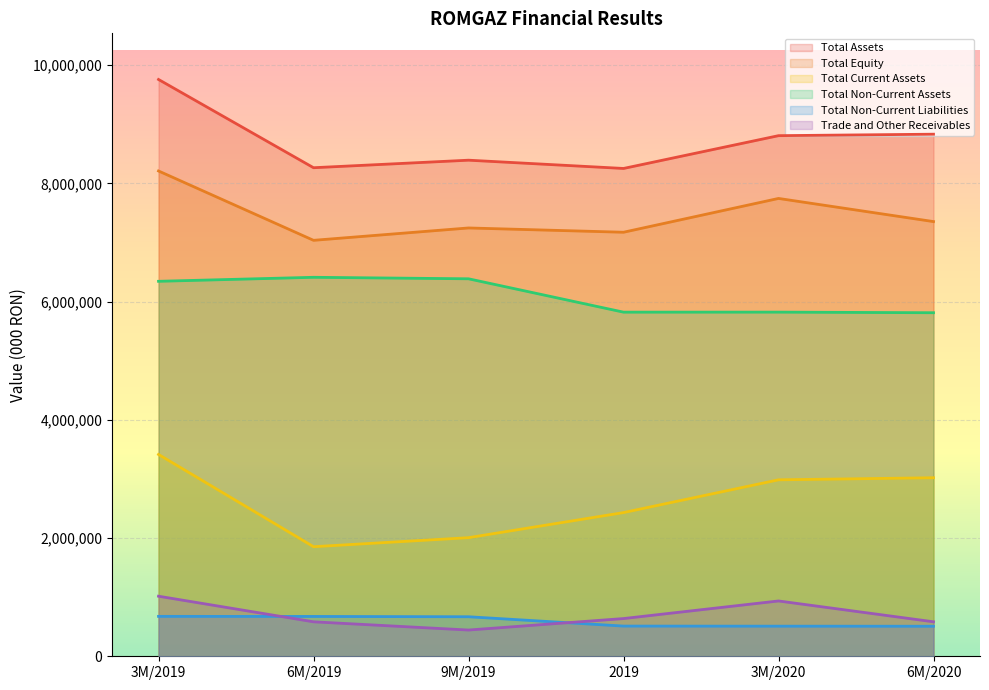

What is the approximate value of Total Non-Current Assets at 9M/2019?

6386417